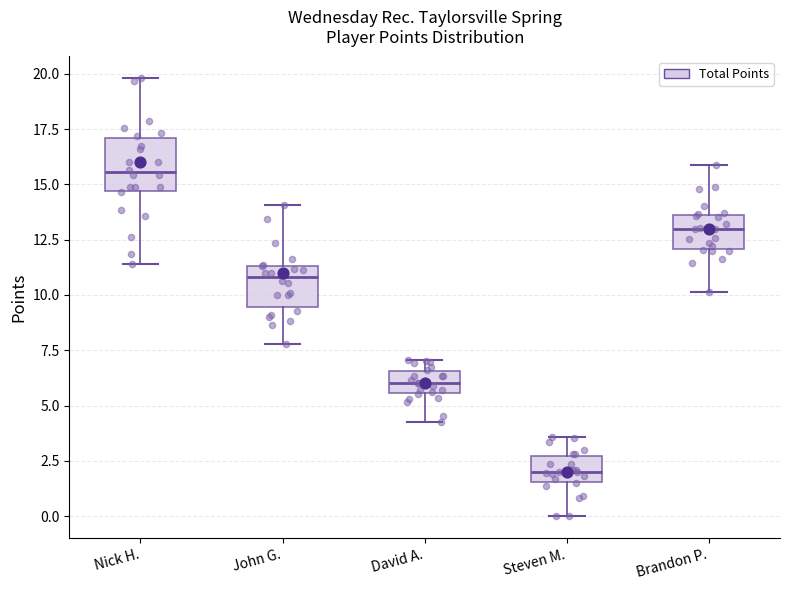

Reading left to right, read every box against the y-axis: the position of its median line, the range the box covers, and the ends of its whiskers. The values are not printed on the chart, so give them approximately, as read against the axis.

Nick H.: median 15.5, box 14.5 to 17.0, whiskers 11.5 to 20.0
John G.: median 11.0, box 9.5 to 11.5, whiskers 8.0 to 14.0
David A.: median 6.0, box 5.5 to 6.5, whiskers 4.0 to 7.0
Steven M.: median 2.0, box 1.5 to 2.5, whiskers 0.0 to 3.5
Brandon P.: median 13.0, box 12.0 to 13.5, whiskers 10.0 to 16.0